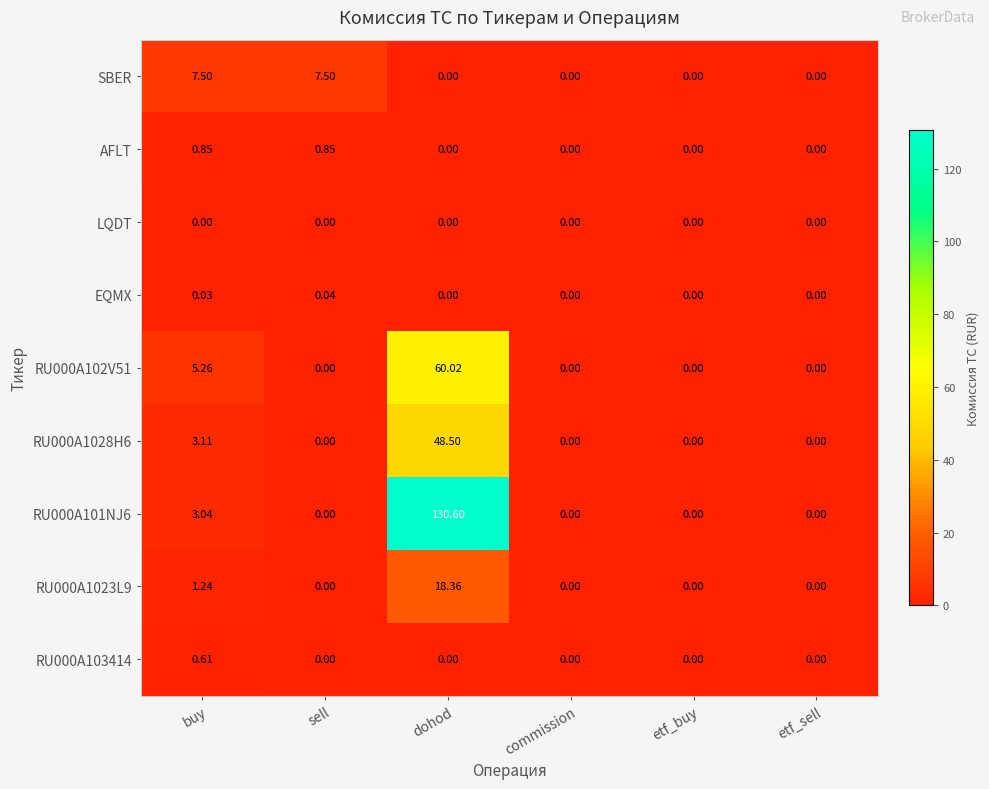

Which category has the highest value across all series?

dohod